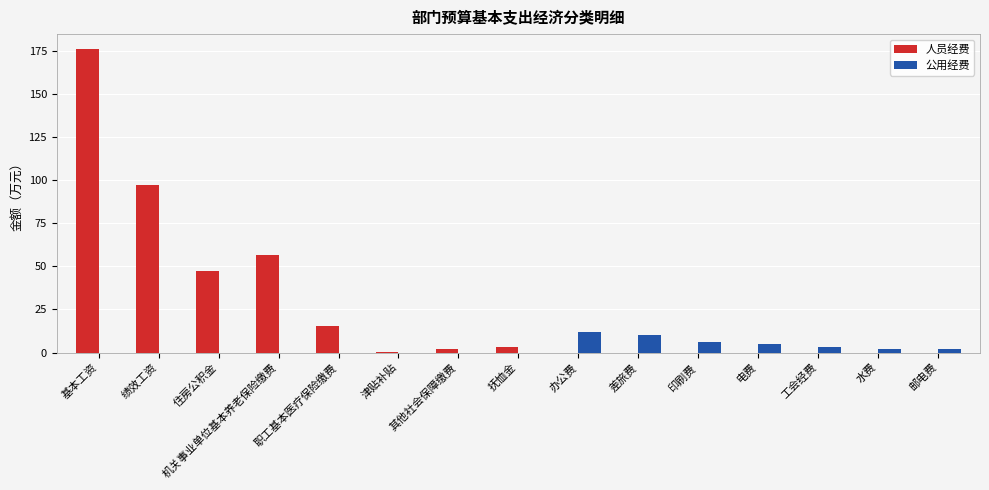

What is the sum of all 公用经费 values?

40.0